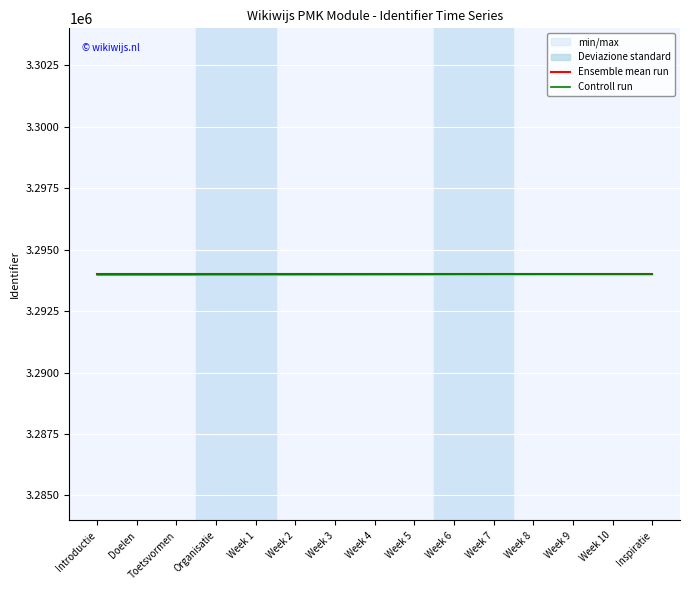

The value of Ensemble mean run at Week 10 is 5407811.3. True or false?

False